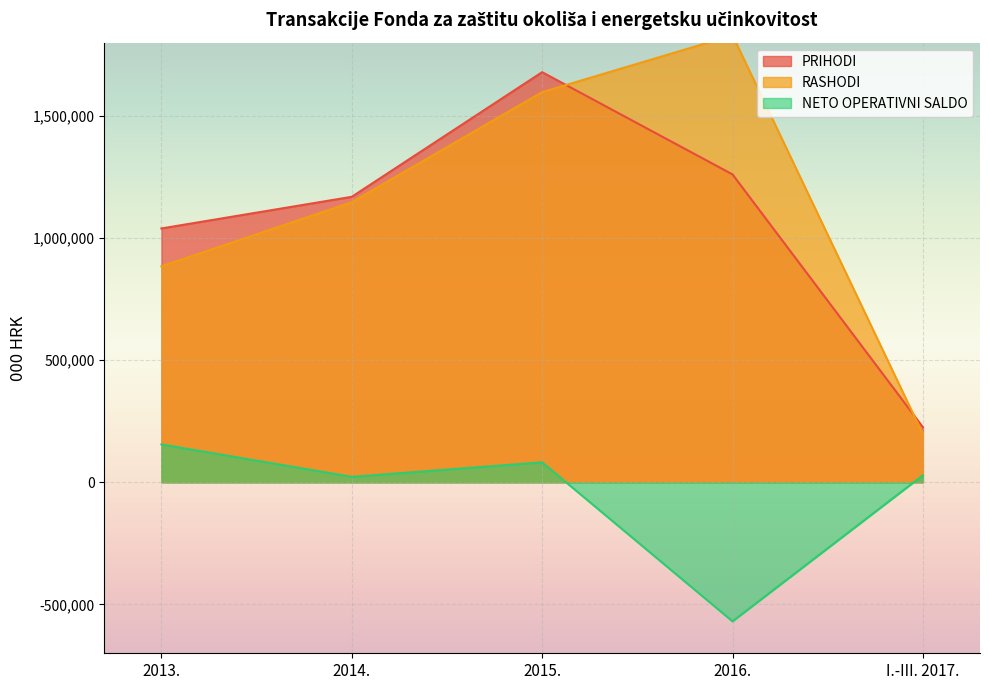

What is the approximate value of PRIHODI at 2016., to the nearest 50?

1260400